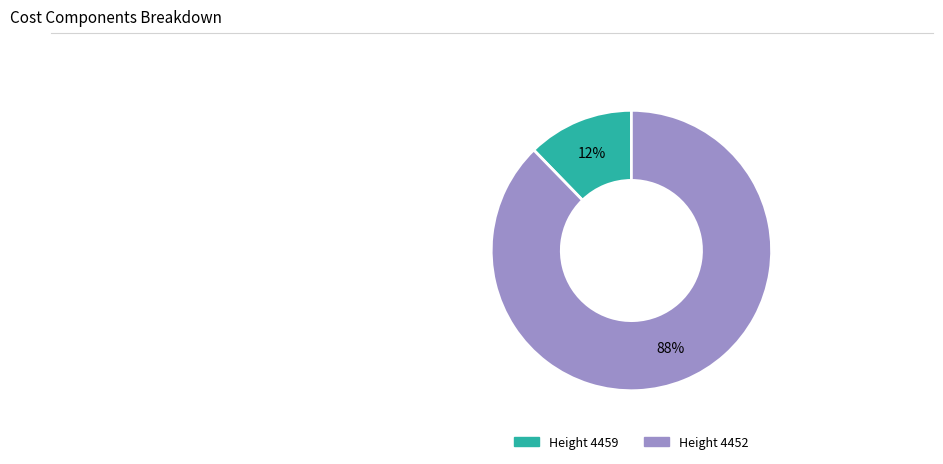

Does any single category account for the majority?

Yes